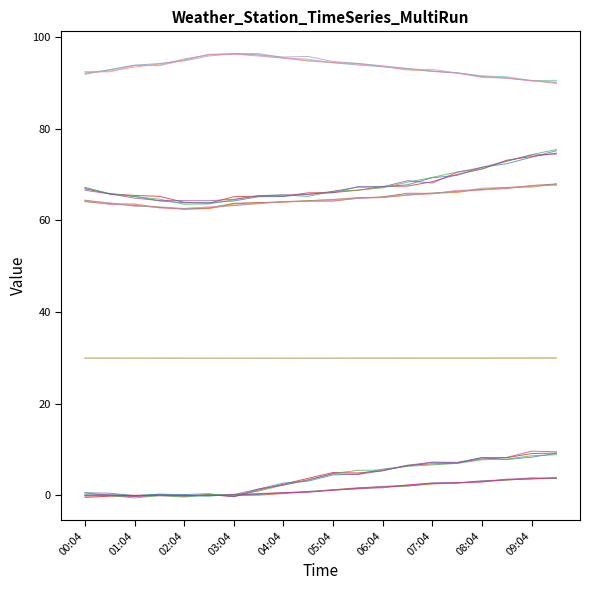

Does the chart have visible grid lines?

No